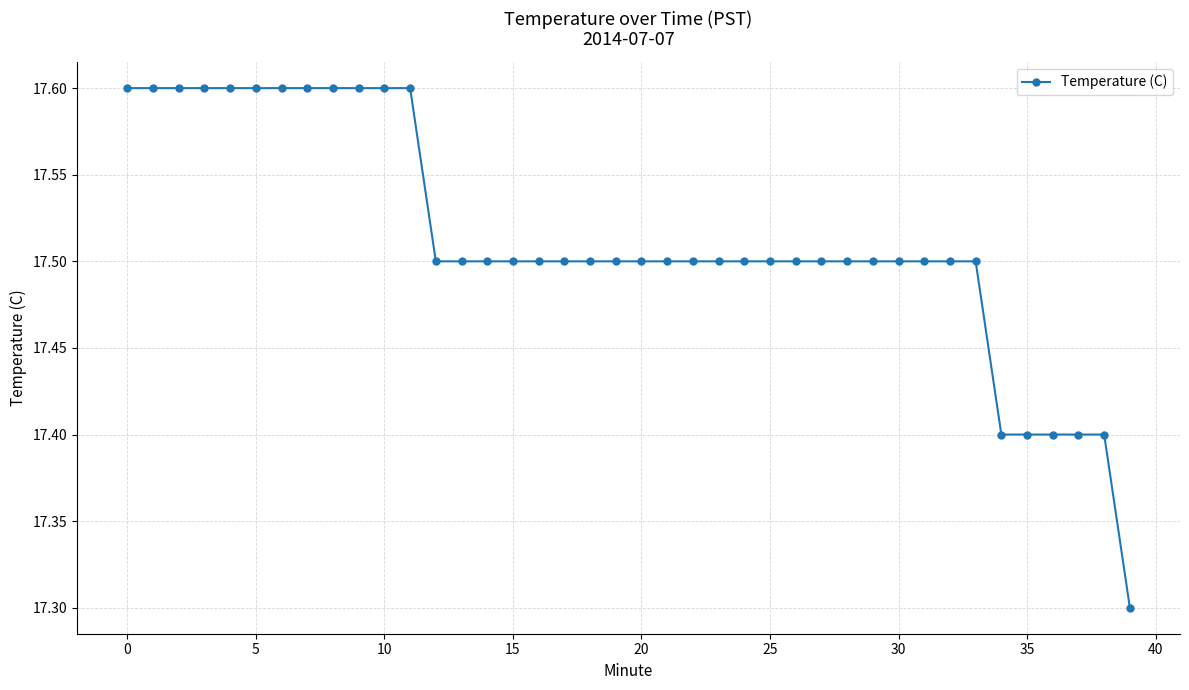

What is the difference between the second highest and minimum values?

0.3